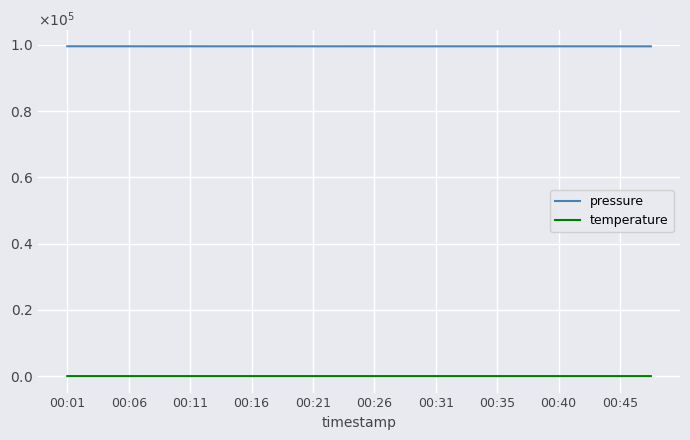

True or false: temperature and pressure intersect in this chart.

False